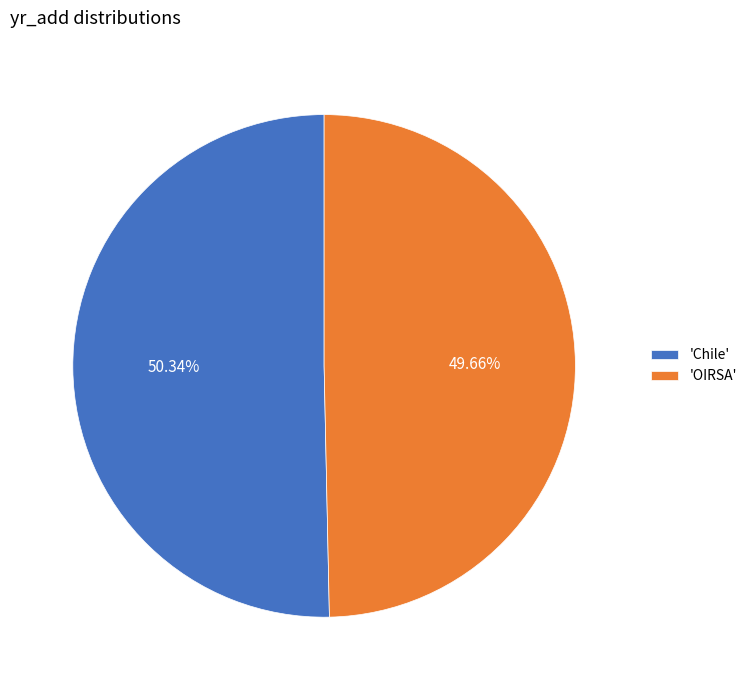

What is the largest slice in the pie chart?

'Chile'